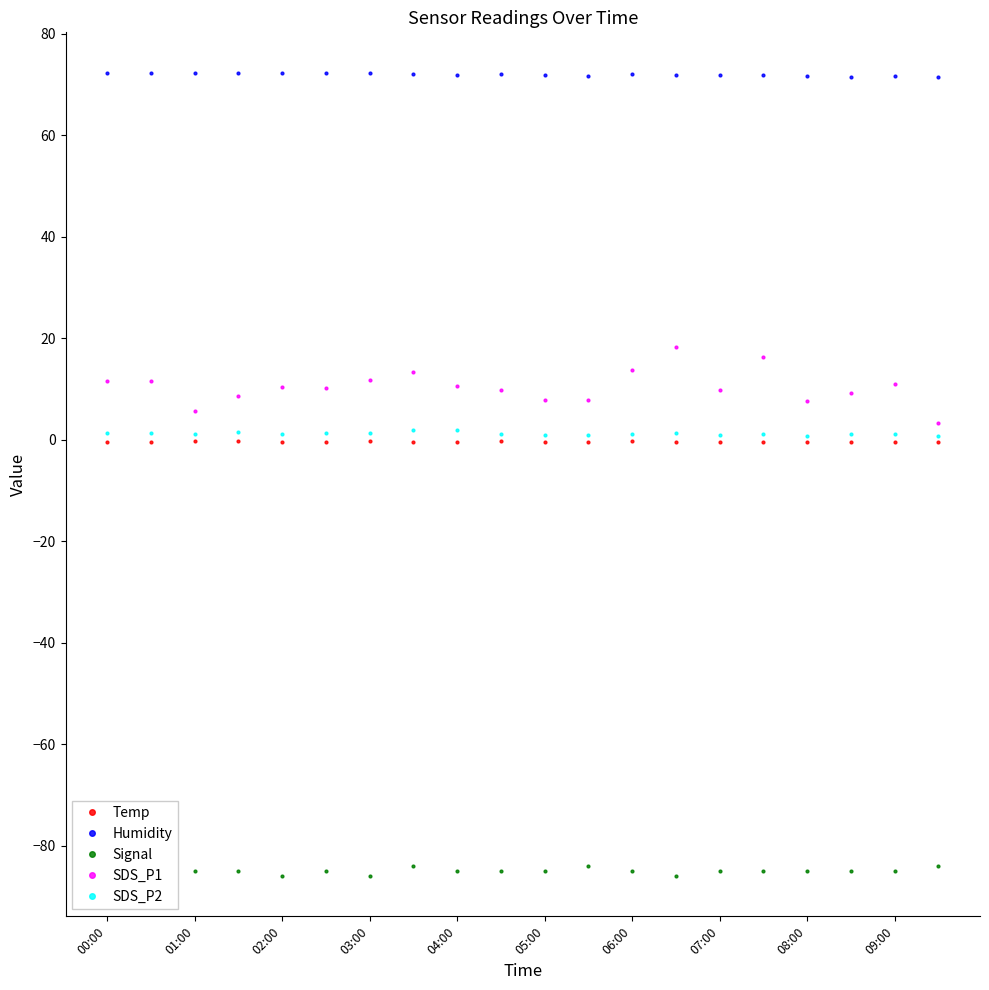

True or false: Humidity and SDS_P2 intersect in this chart.

False